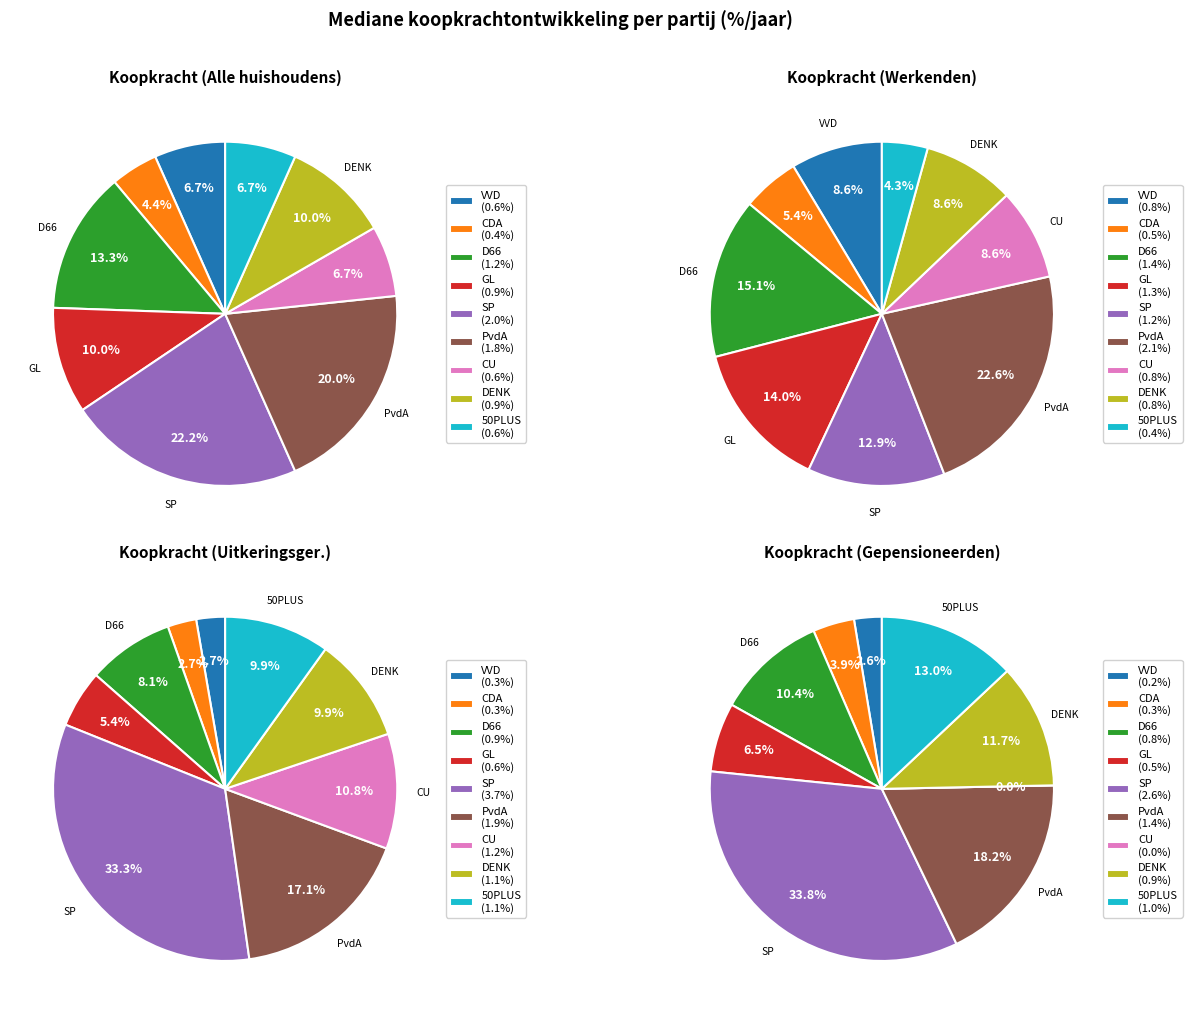

Combined, do CDA and VVD account for over 50%?

No